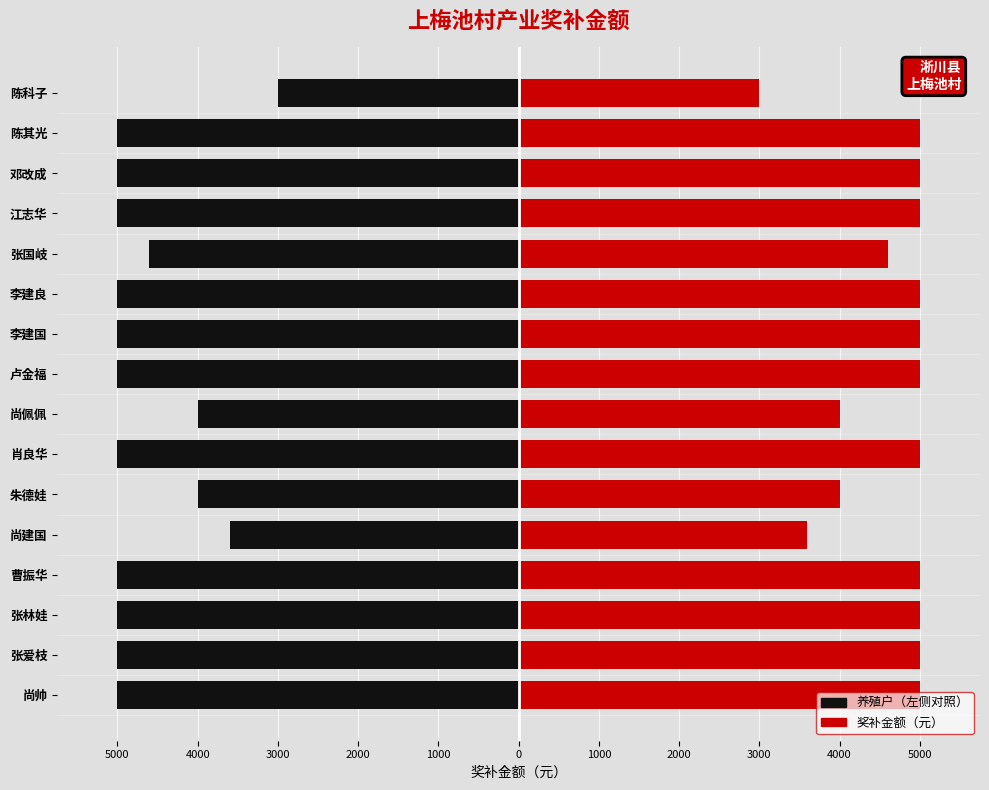

Reading left to right, extract all data points from this chart.

养殖户（左）: -5000	-5000	-5000	-5000	-3600	-4000	-5000	-4000	-5000	-5000	-5000	-4600	-5000	-5000	-5000	-3000
奖补金额（元）: 5000	5000	5000	5000	3600	4000	5000	4000	5000	5000	5000	4600	5000	5000	5000	3000